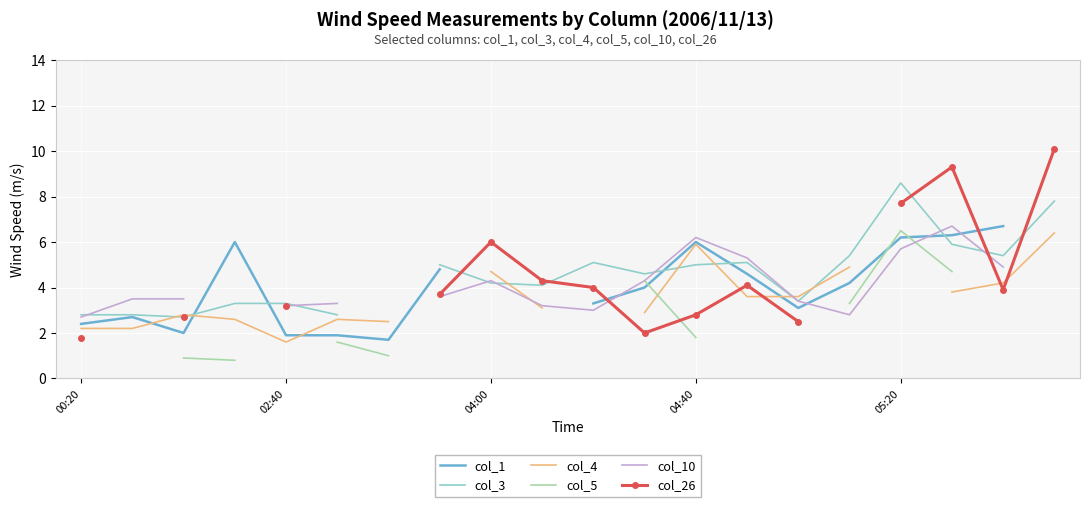

Which series has the largest range (max minus min)?

col_26